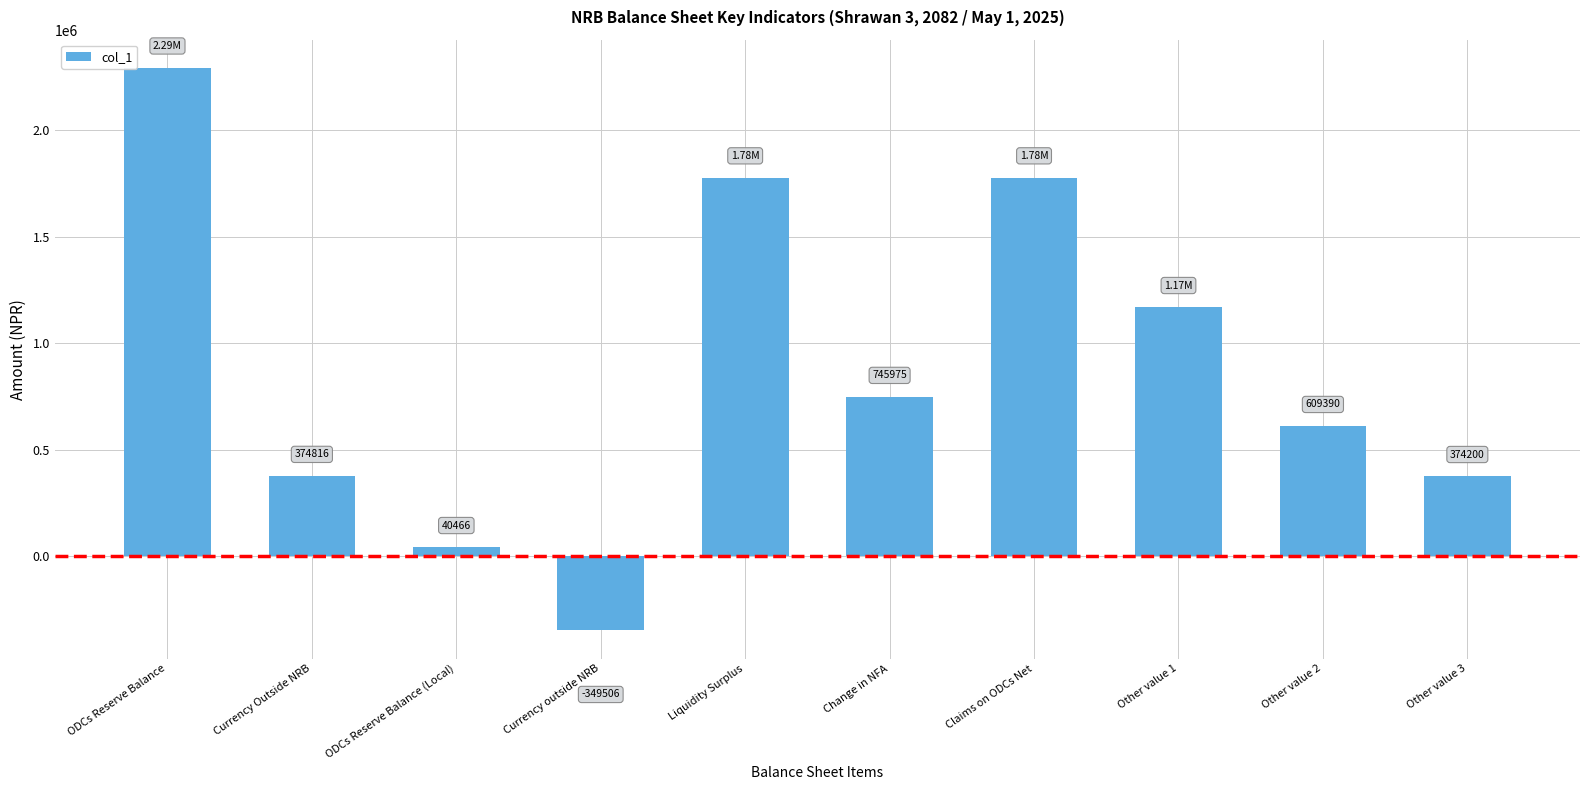

How many series are shown in this chart?

1